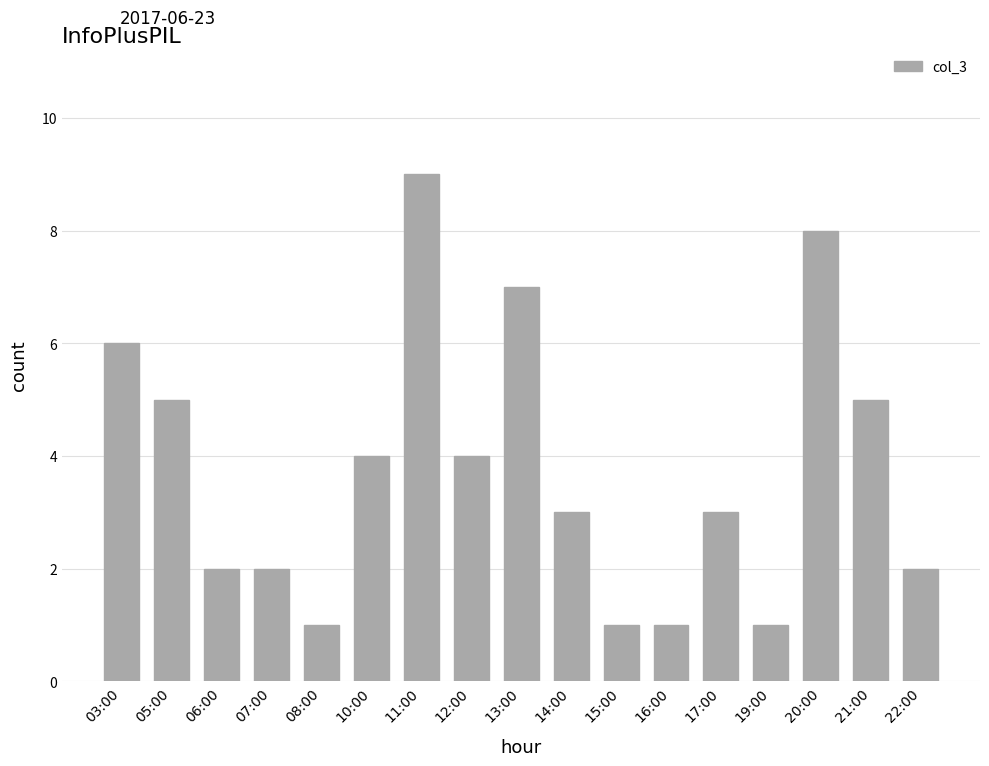

How many values are between 2 and 5?

9